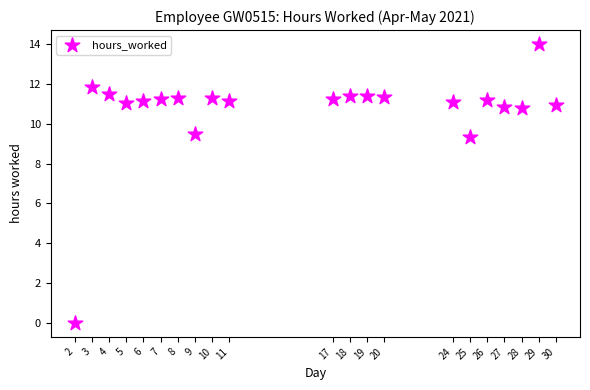

What is the range of X values (max minus min)?

28.0